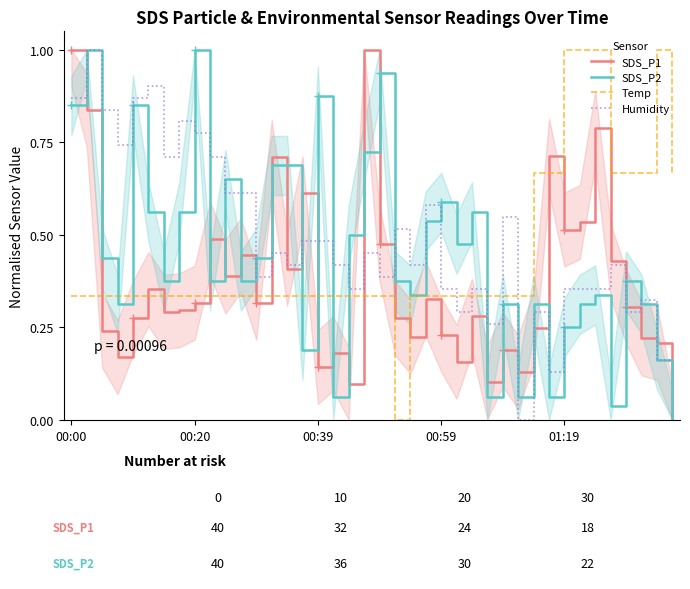

What is the highest value of the Humidity series?

1.0